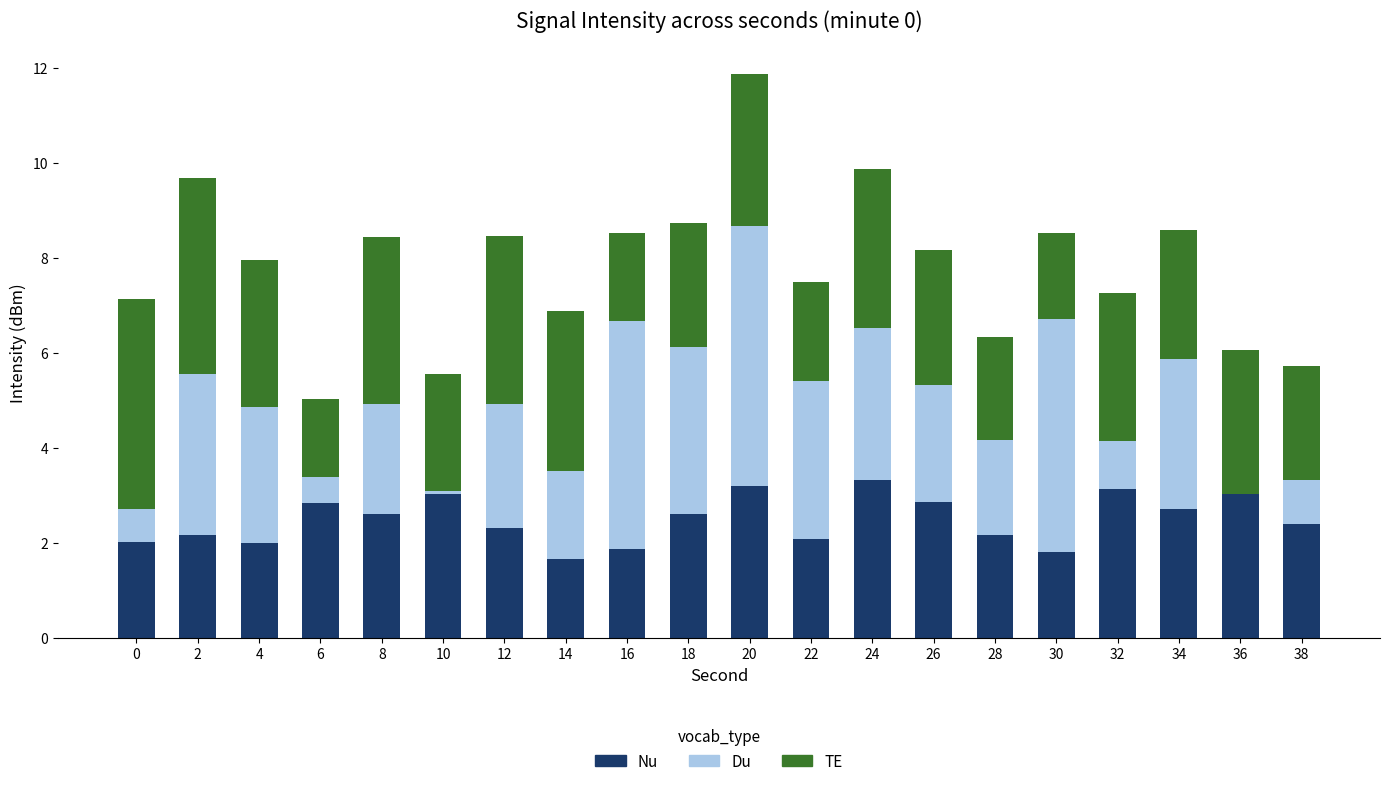

Are the bars horizontal?

No